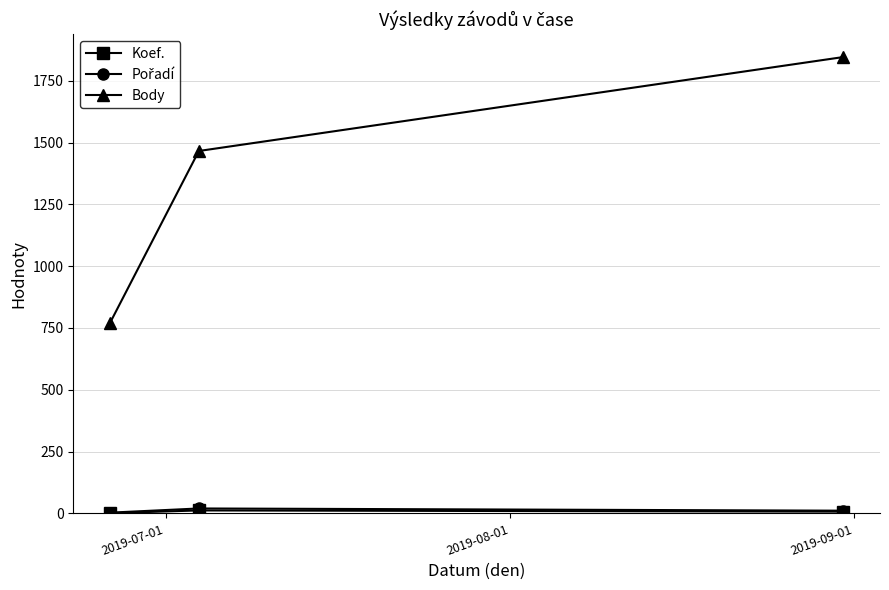

Which series has the widest spread of values?

Body